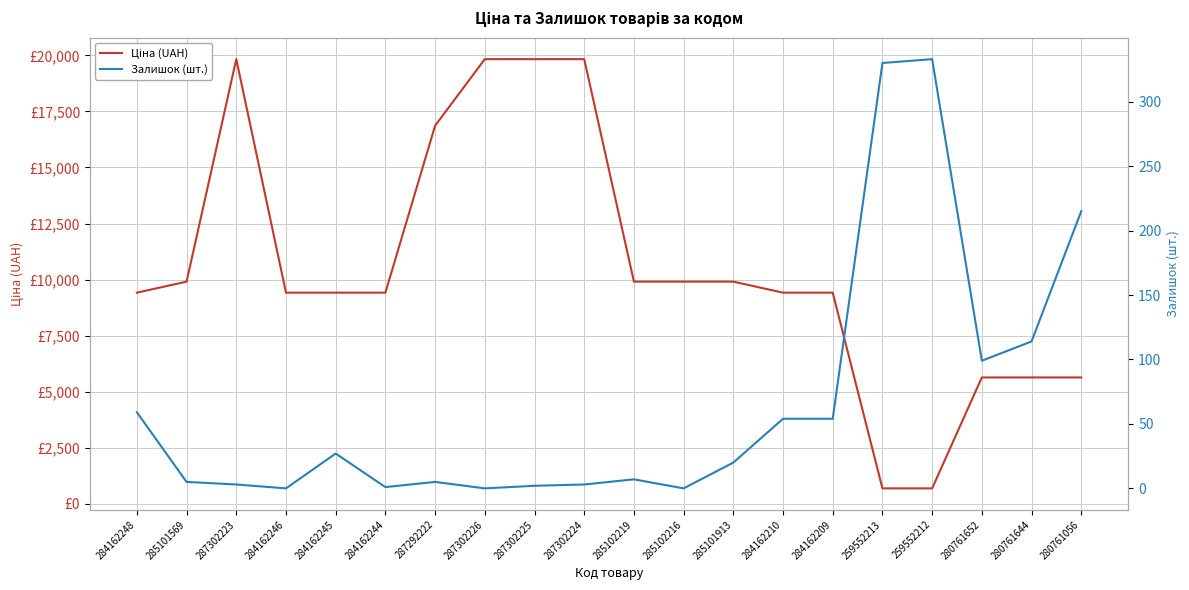

Reading left to right, extract all data points from this chart.

Ціна (UAH): 9416.9	9908.5	19831.1	9416.9	9416.9	9416.9	16863.2	19831.1	19831.1	19831.1	9908.5	9908.5	9908.5	9416.9	9416.9	689.1	689.1	5636.0	5636.0	5636.0
Залишок (шт.): 59.0	5.0	3.0	0.0	27.0	1.0	5.0	0.0	2.0	3.0	7.0	0.0	20.0	54.0	54.0	330.0	333.0	99.0	114.0	215.0